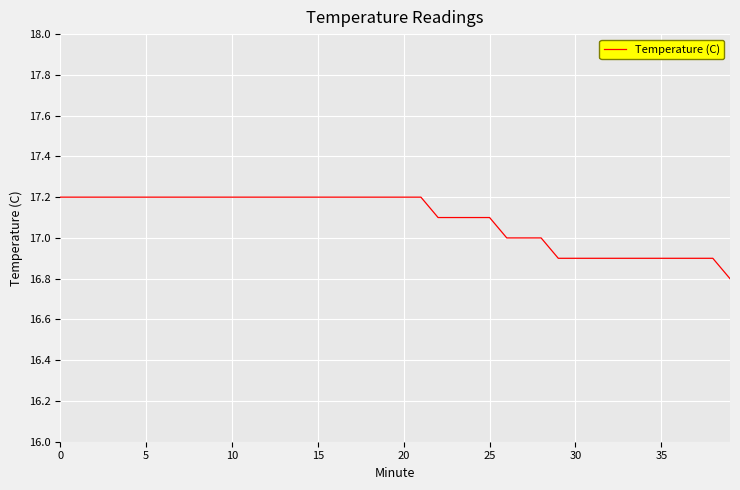

Reading right to left, what are all the values shown in this chart?

16.8	16.9	16.9	16.9	16.9	16.9	16.9	16.9	16.9	16.9	16.9	17.0	17.0	17.0	17.1	17.1	17.1	17.1	17.2	17.2	17.2	17.2	17.2	17.2	17.2	17.2	17.2	17.2	17.2	17.2	17.2	17.2	17.2	17.2	17.2	17.2	17.2	17.2	17.2	17.2